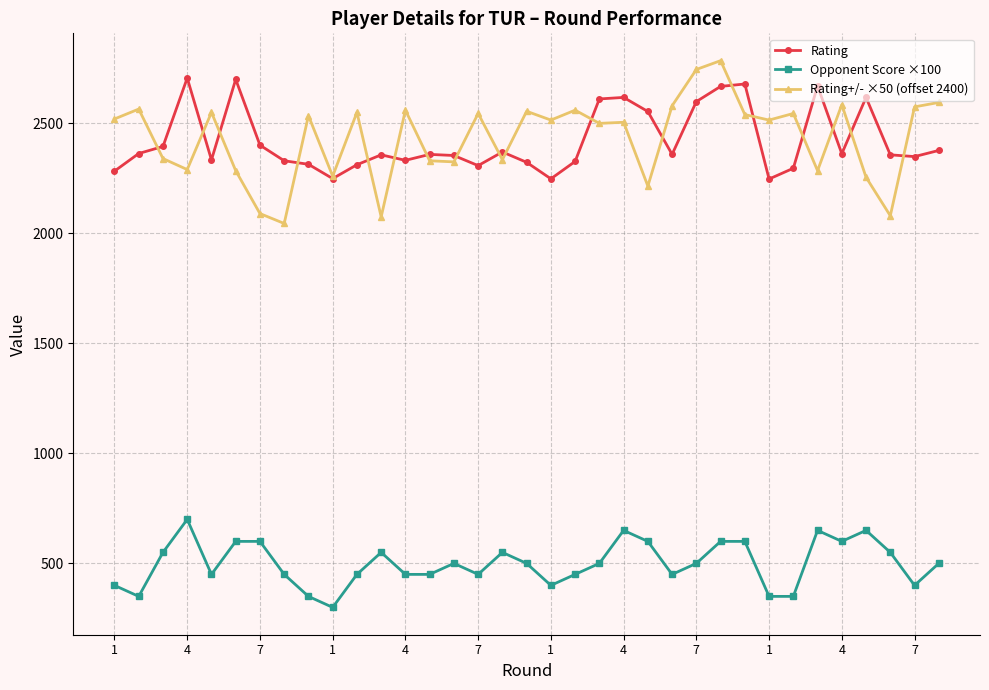

At how many categories does at least one series exceed 1510?

35